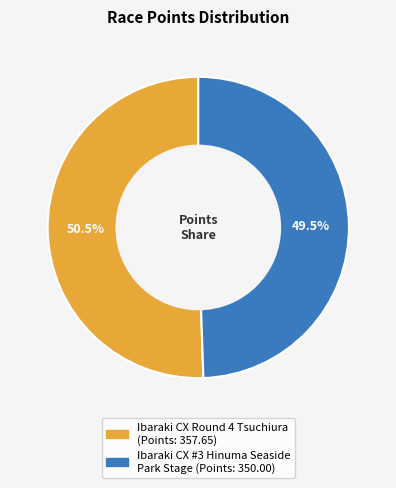

How many slices are in this pie chart?

2